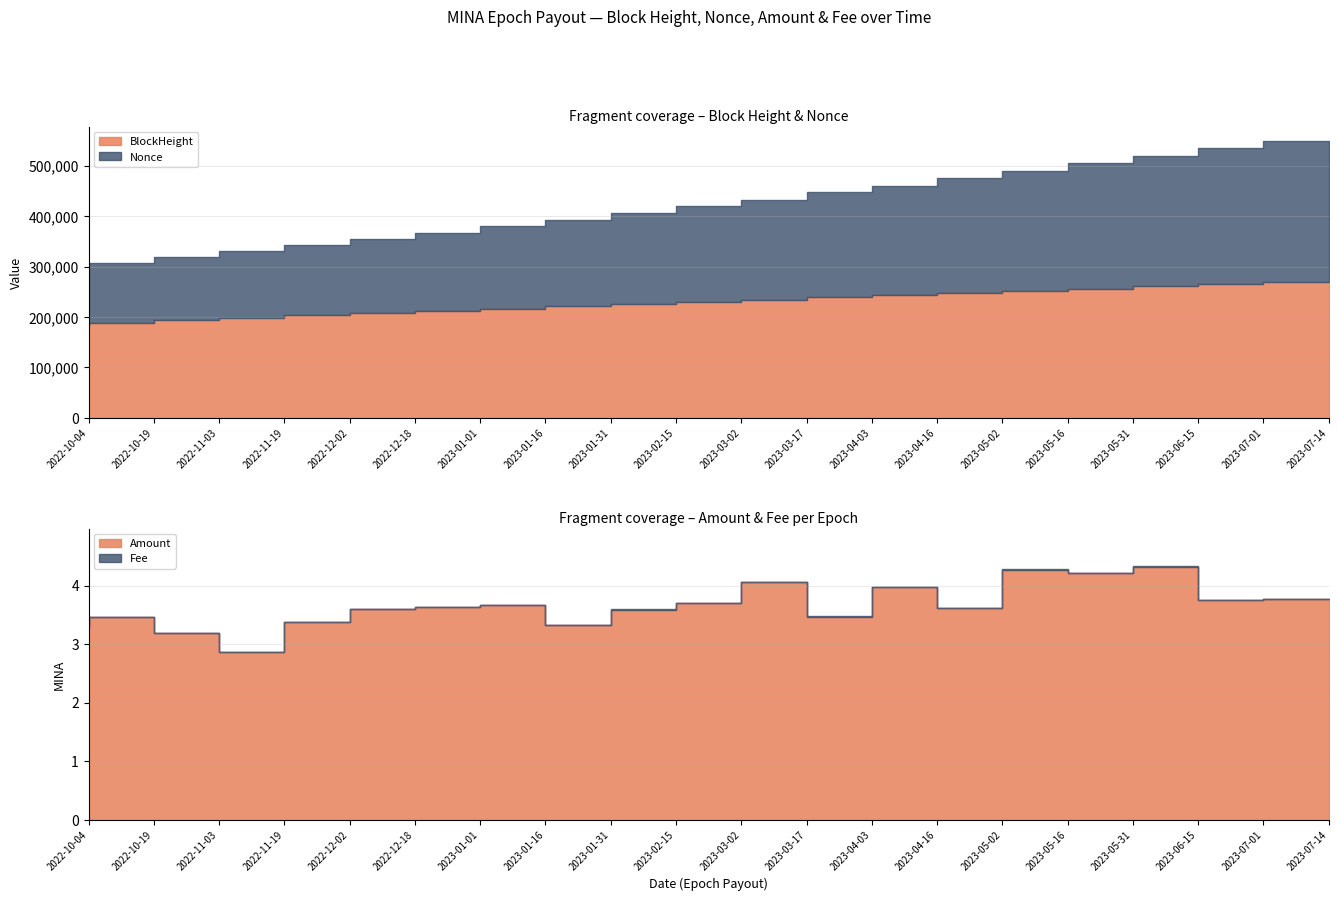

Which has a higher value, 2022-12-18 or 2023-04-16?

2023-04-16